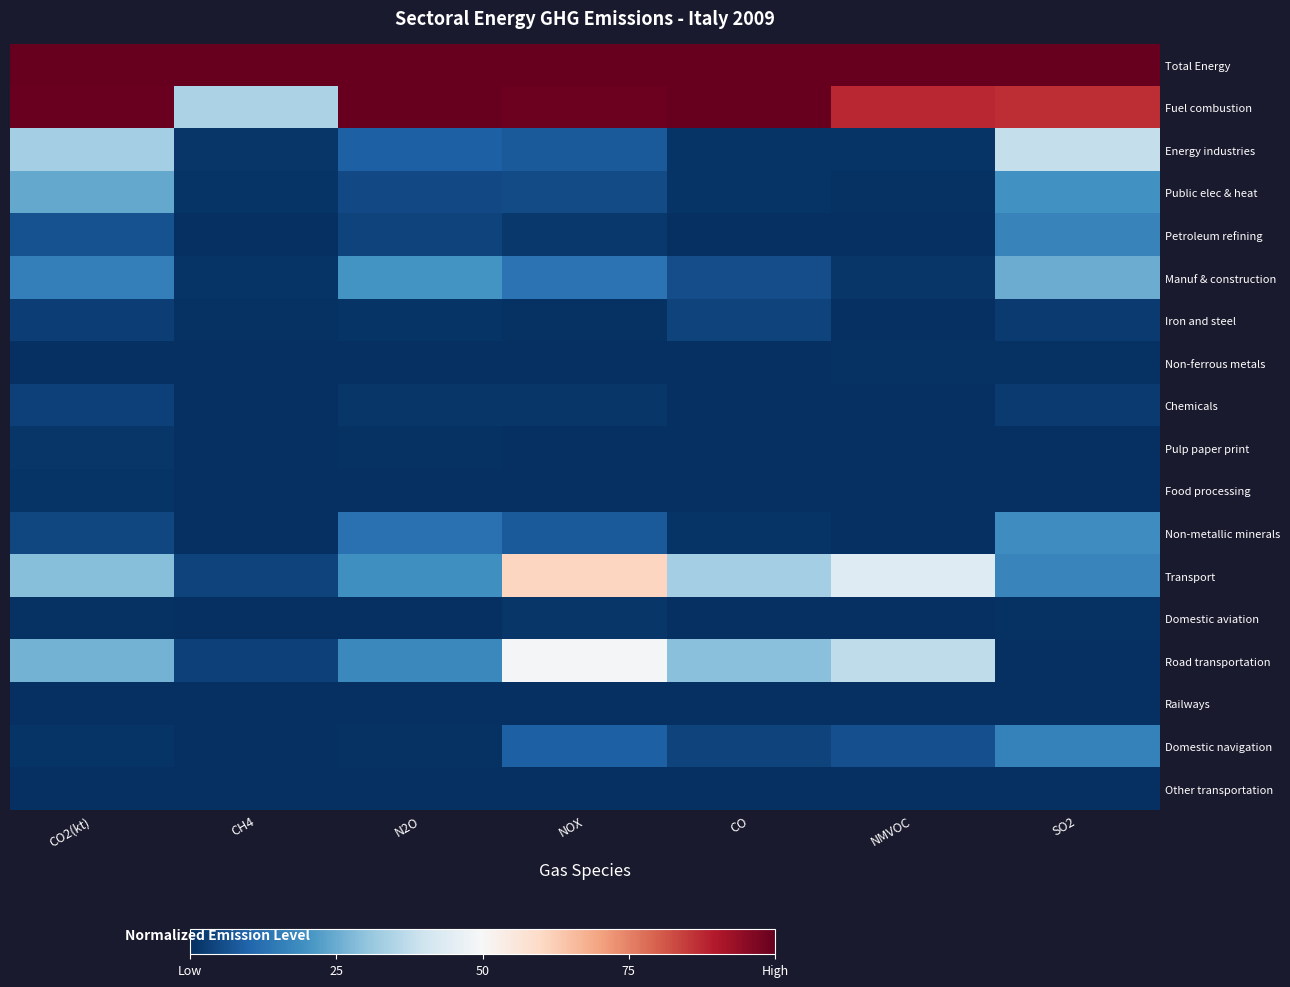

What is the difference between the highest and lowest values at NMVOC?

1.0